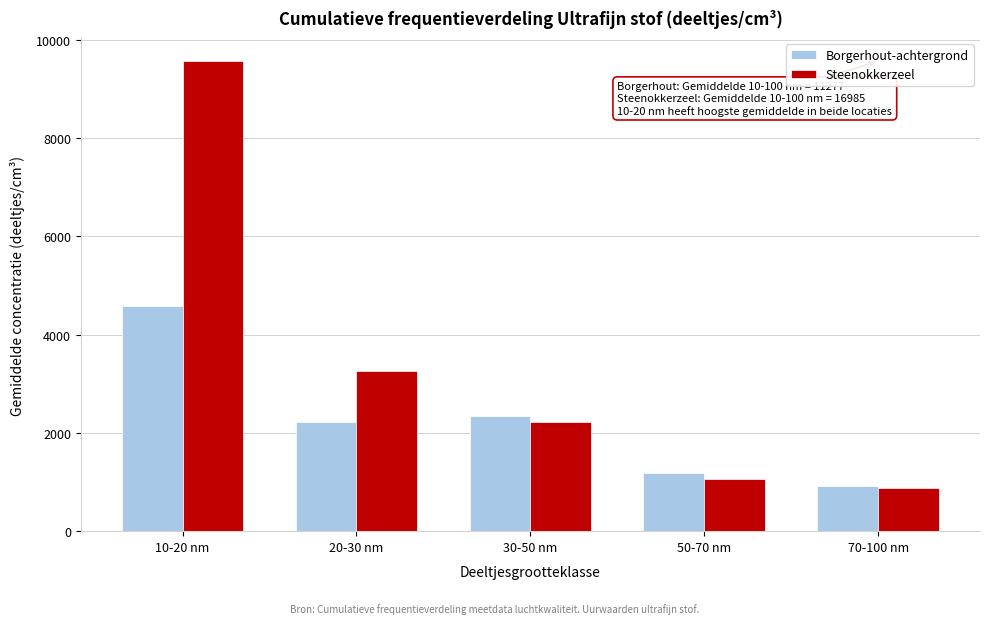

Reading right to left, list all the values displayed in this chart.

Borgerhout-achtergrond: 920	1194	2352	2223	4588
Steenokkerzeel: 870	1070	2231	3252	9562